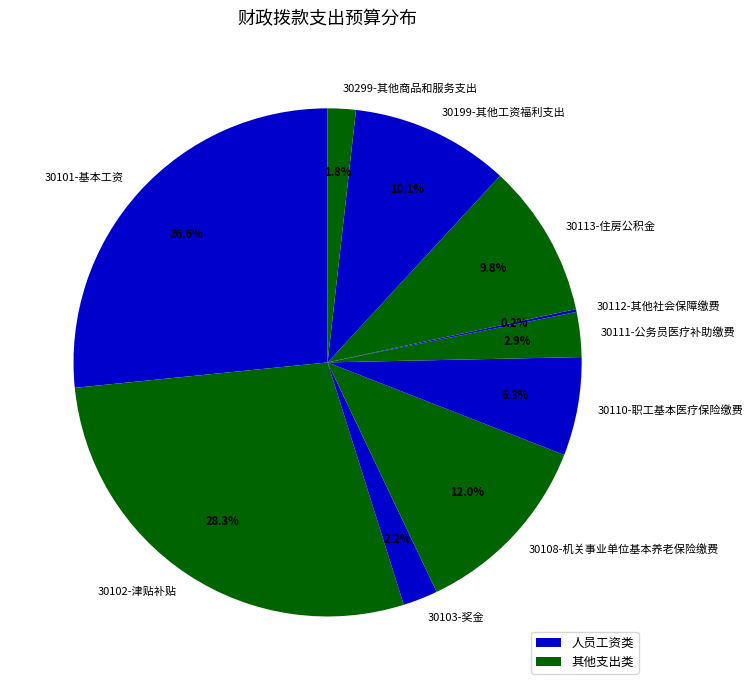

Is there any slice that represents more than half of the pie?

No